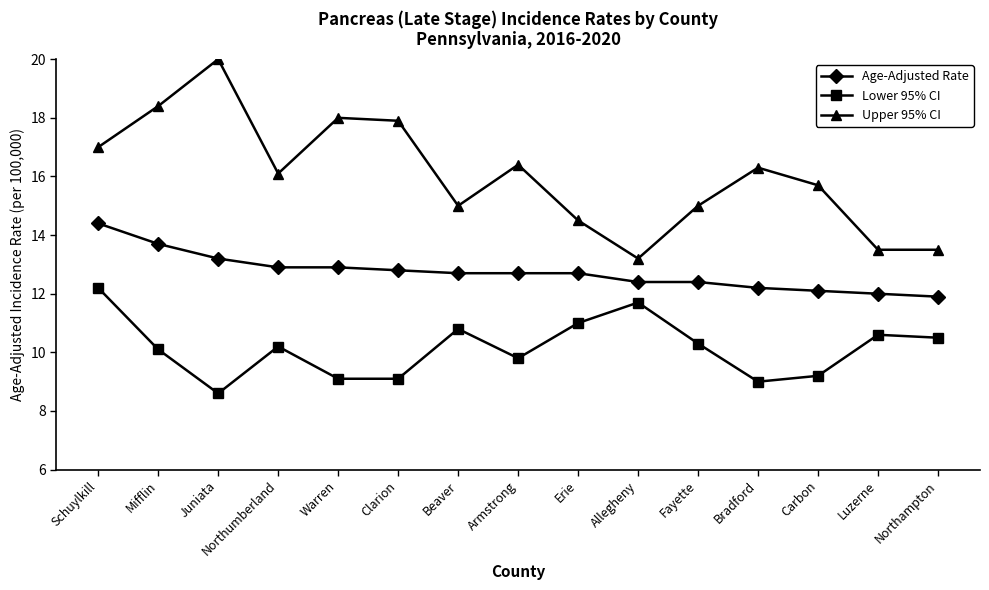

List the series in order of their peak value, highest first.

Upper 95% CI, Age-Adjusted Rate, Lower 95% CI